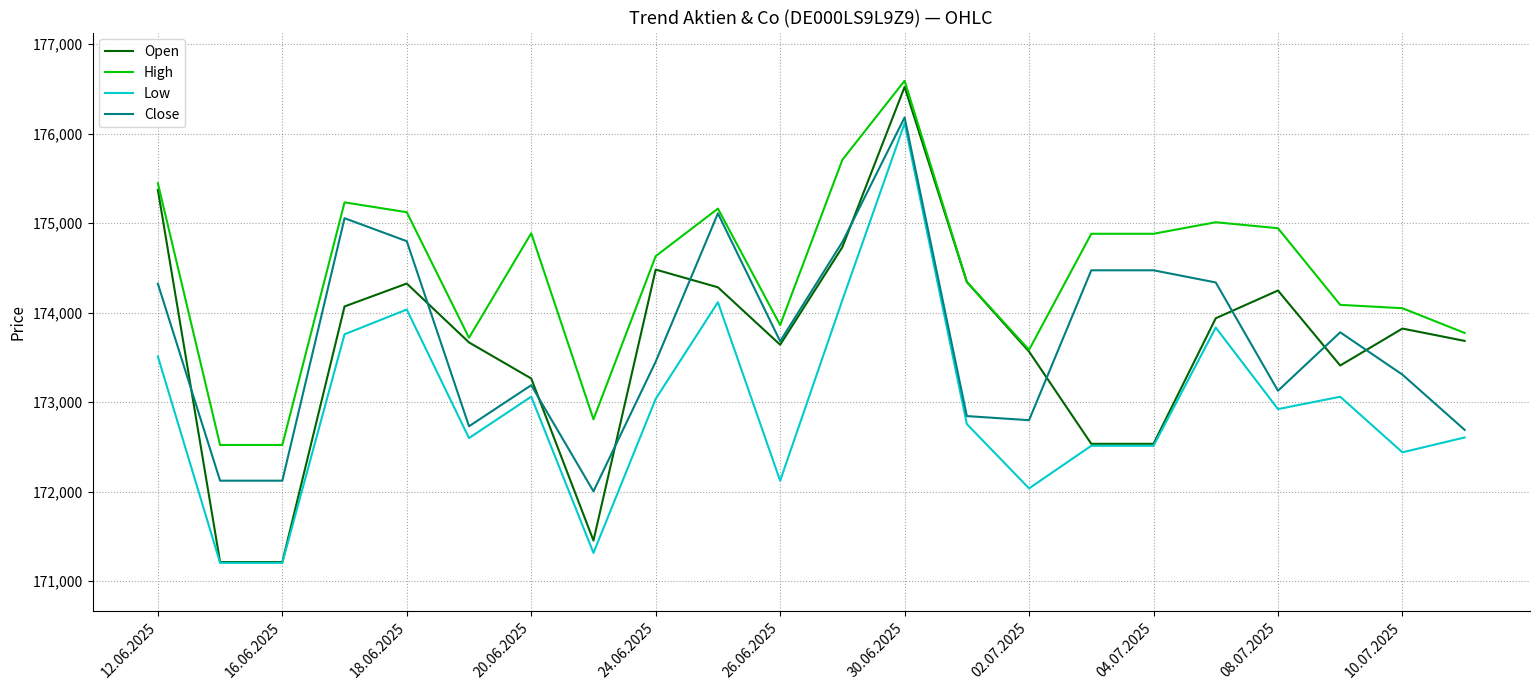

How many lines are shown in the chart?

4